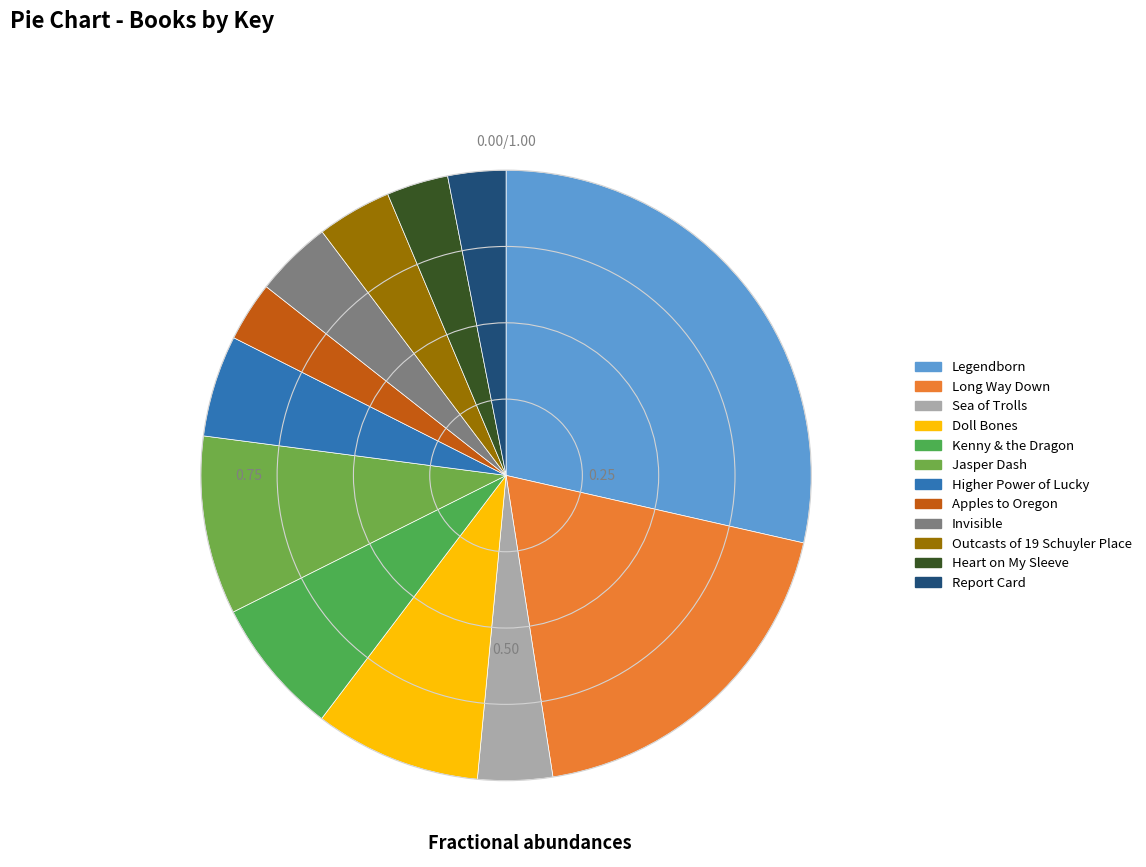

How many segments does this pie chart have?

12